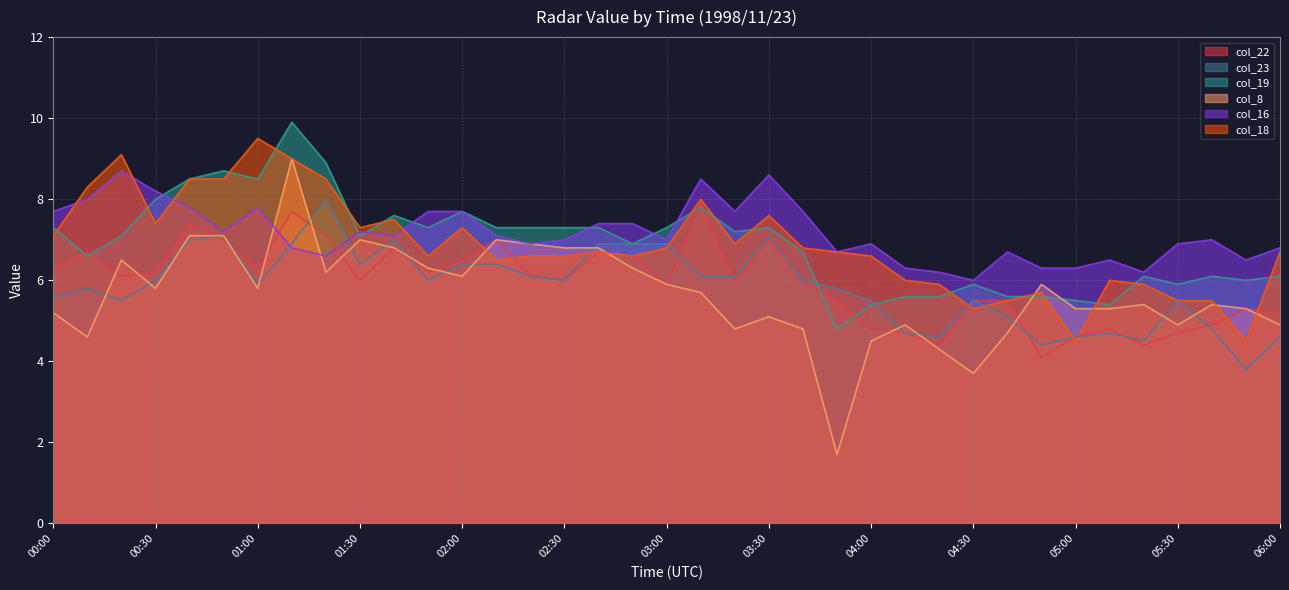

The col_8 series shows 6.1 at 02:00. True or false?

True